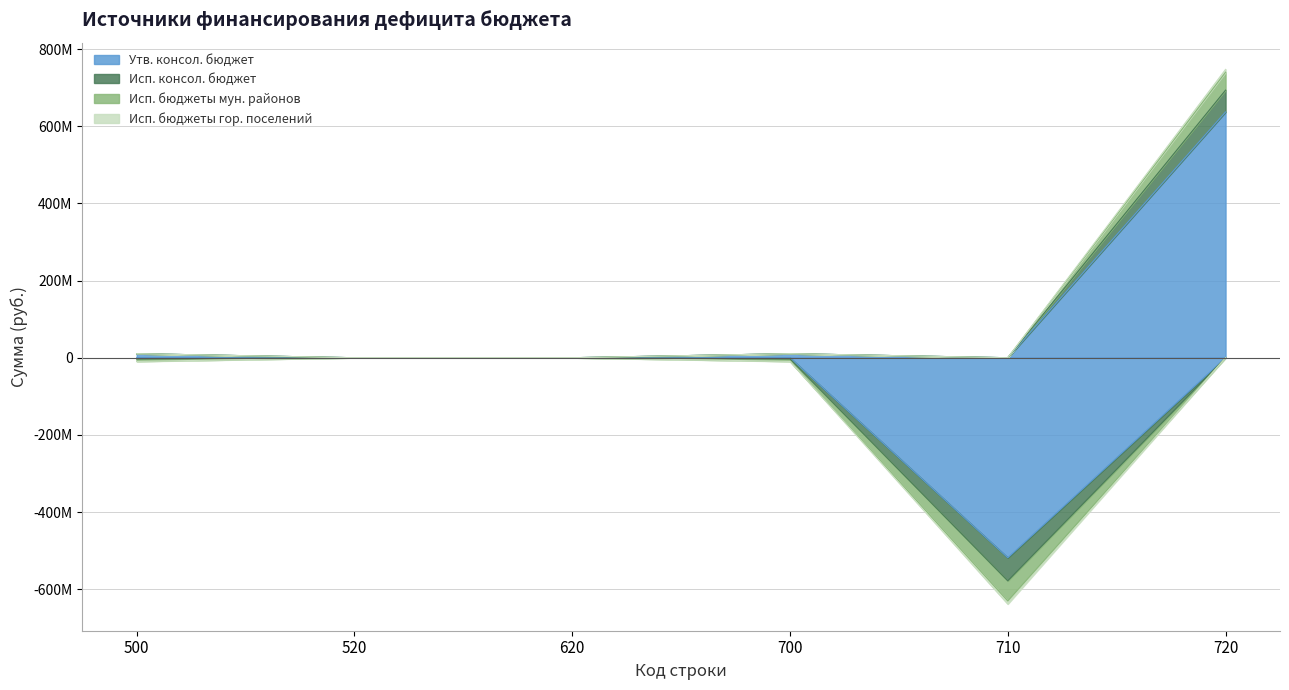

Where is Утв. консол. бюджет nearest to the value 59330877?

500